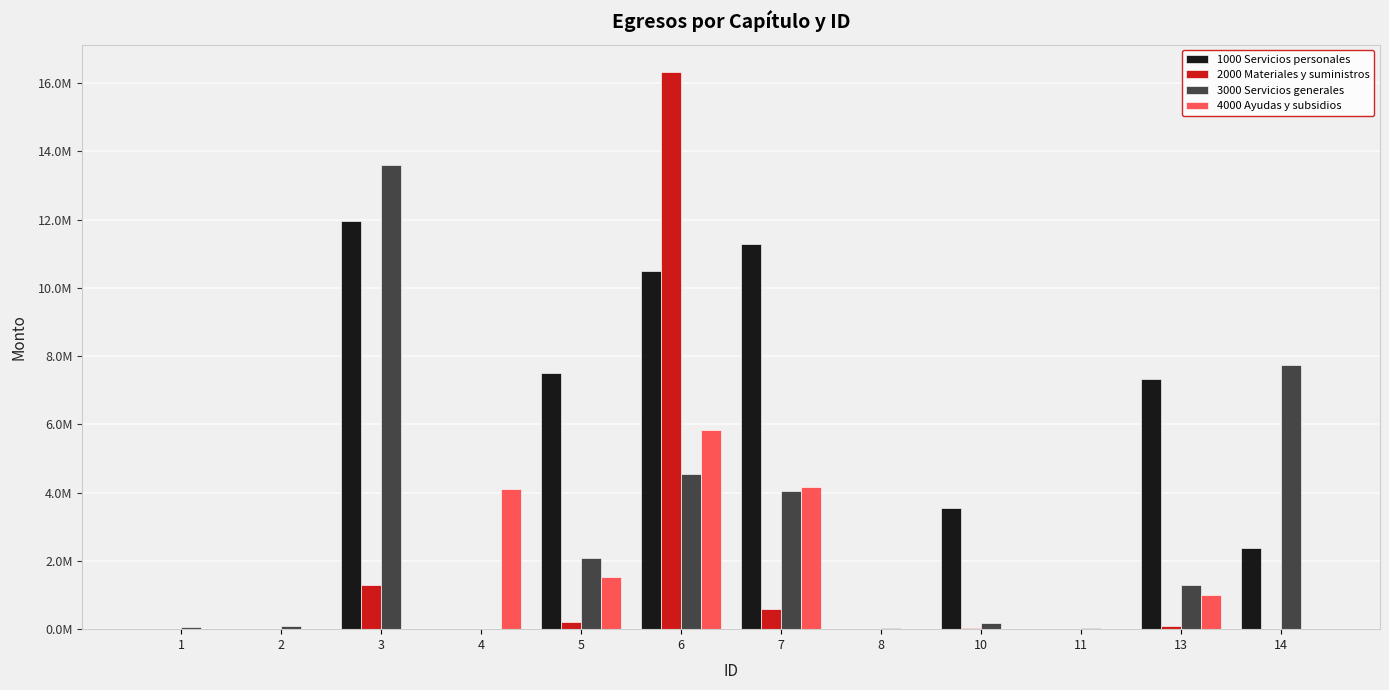

Is it true that 4000 Ayudas y subsidios equals -1867658.3 at 10?

False